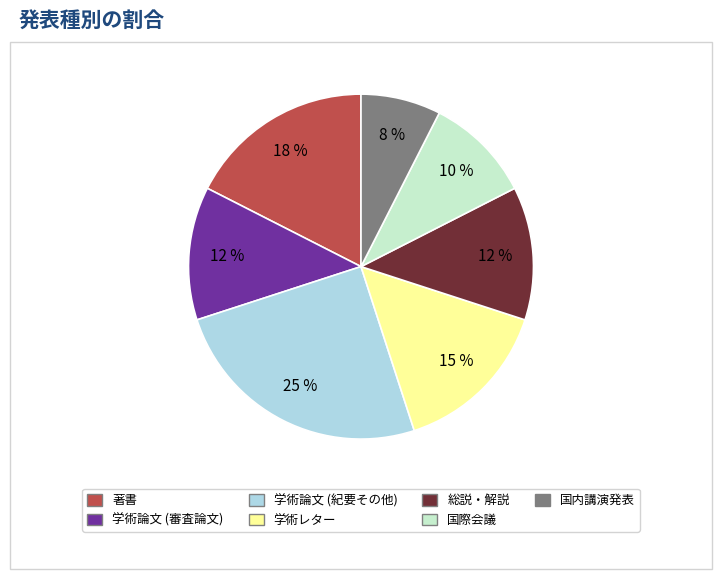

How many slices are in this pie chart?

7